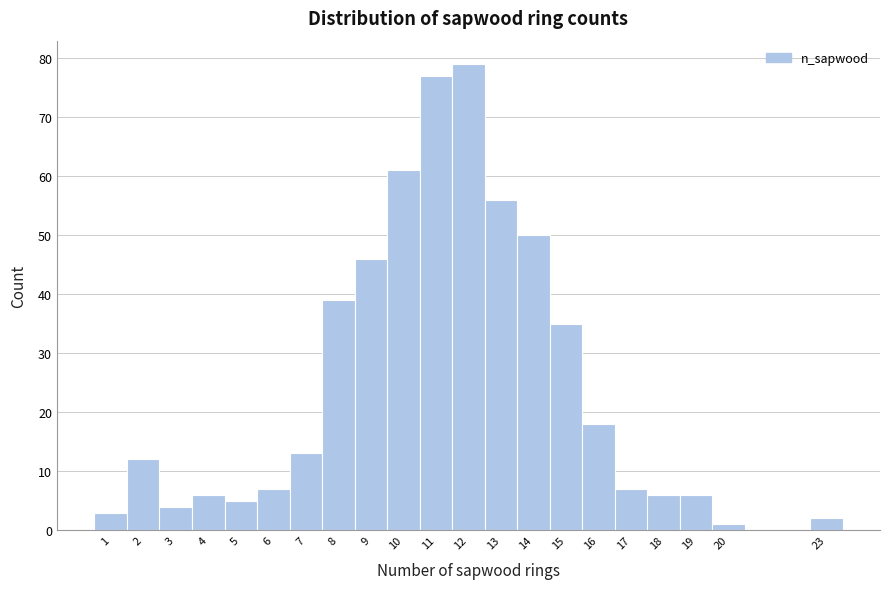

Over which range of the x-axis is the bar tallest?

11.5 to 12.5